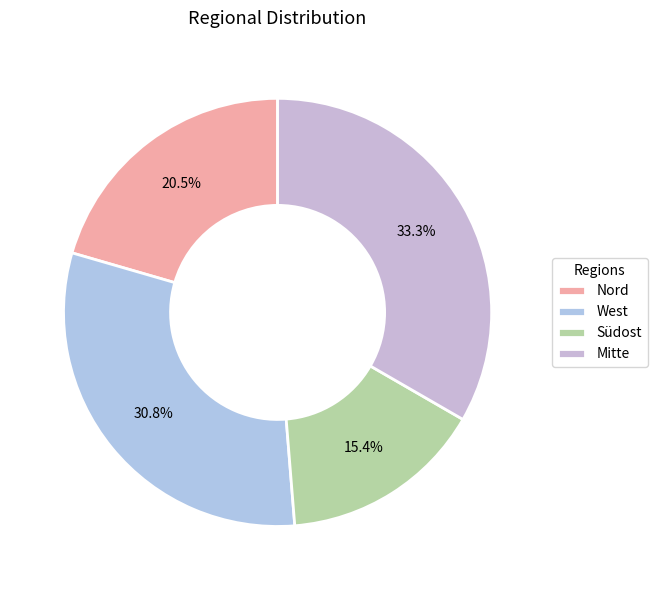

Is there a majority slice in this chart?

No